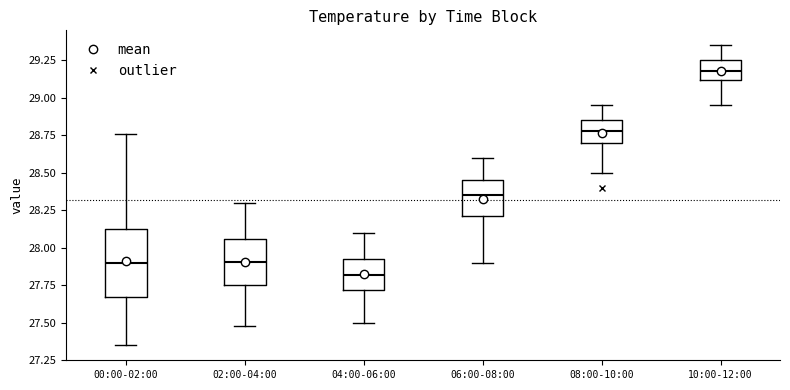

Reading left to right, transcribe this box plot: for each box, give where its median line is, the range the box spans, and where its two whiskers end, as read against the y-axis. The values are not printed on the chart, so give them approximately, as read against the axis.

00:00-02:00: median 27.90, box 27.65 to 28.15, whiskers 27.35 to 28.75
02:00-04:00: median 27.90, box 27.75 to 28.05, whiskers 27.50 to 28.30
04:00-06:00: median 27.80, box 27.70 to 27.95, whiskers 27.50 to 28.10
06:00-08:00: median 28.35, box 28.20 to 28.45, whiskers 27.90 to 28.60
08:00-10:00: median 28.80, box 28.70 to 28.85, whiskers 28.50 to 28.95
10:00-12:00: median 29.20, box 29.10 to 29.25, whiskers 28.95 to 29.35